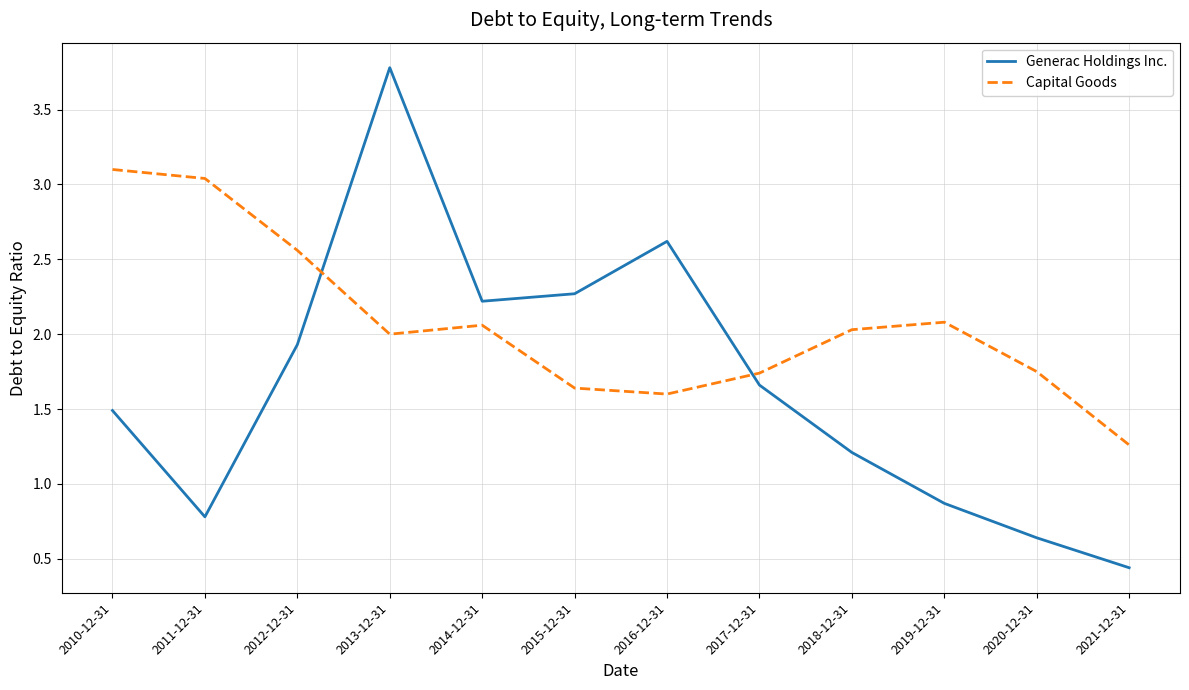

True or false: Capital Goods and Generac Holdings Inc. intersect in this chart.

True